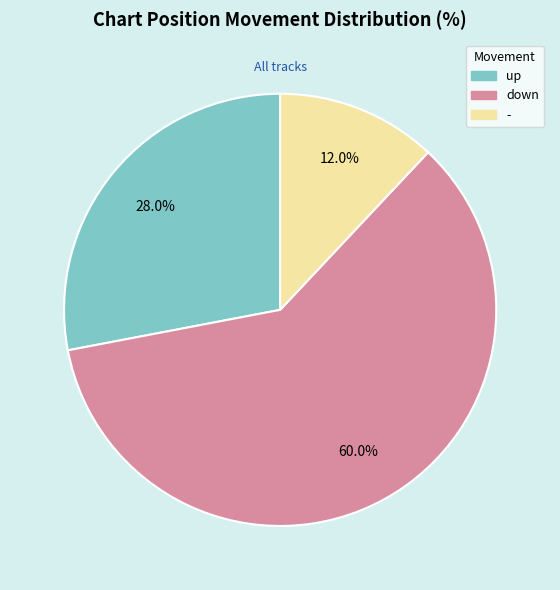

Which slice is the smallest?

-